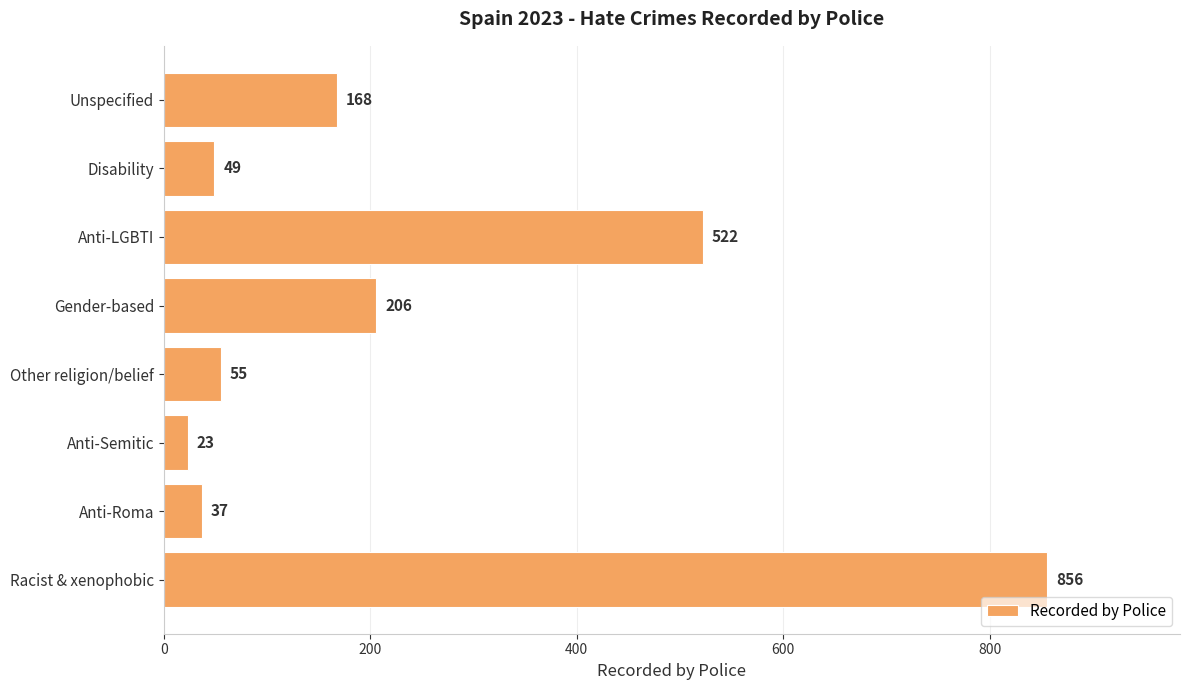

How many bars are there in total?

8